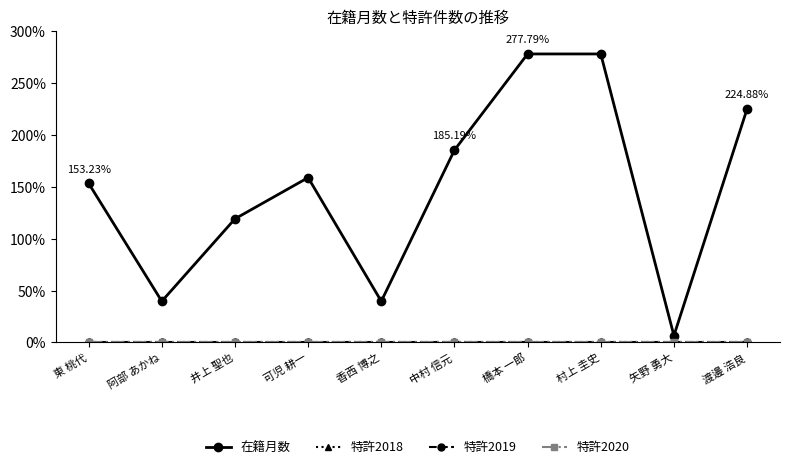

Is this an area chart (filled region under the line)?

No